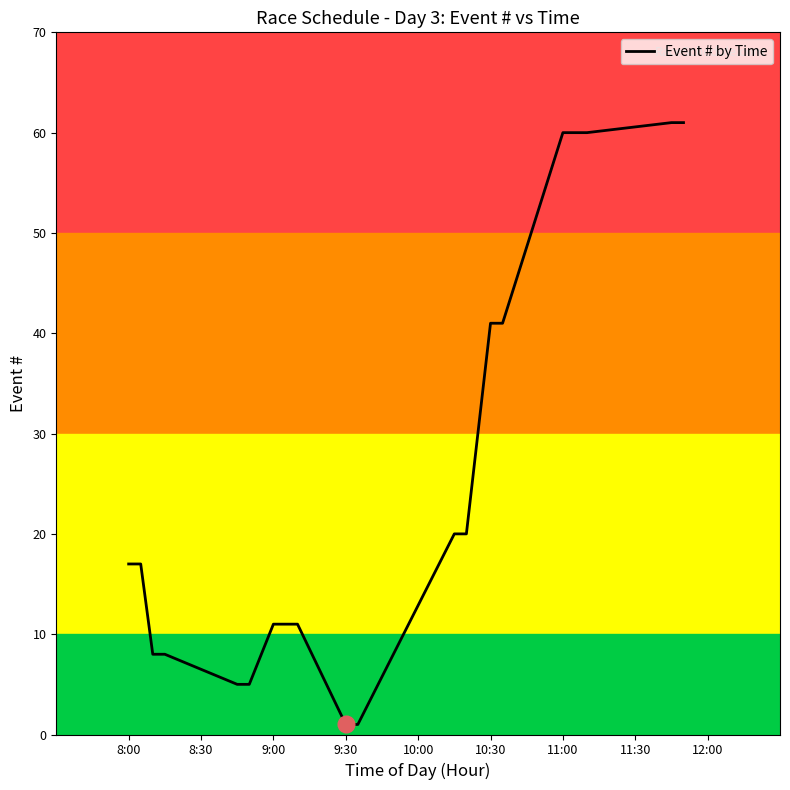

What is the greatest value displayed?

61